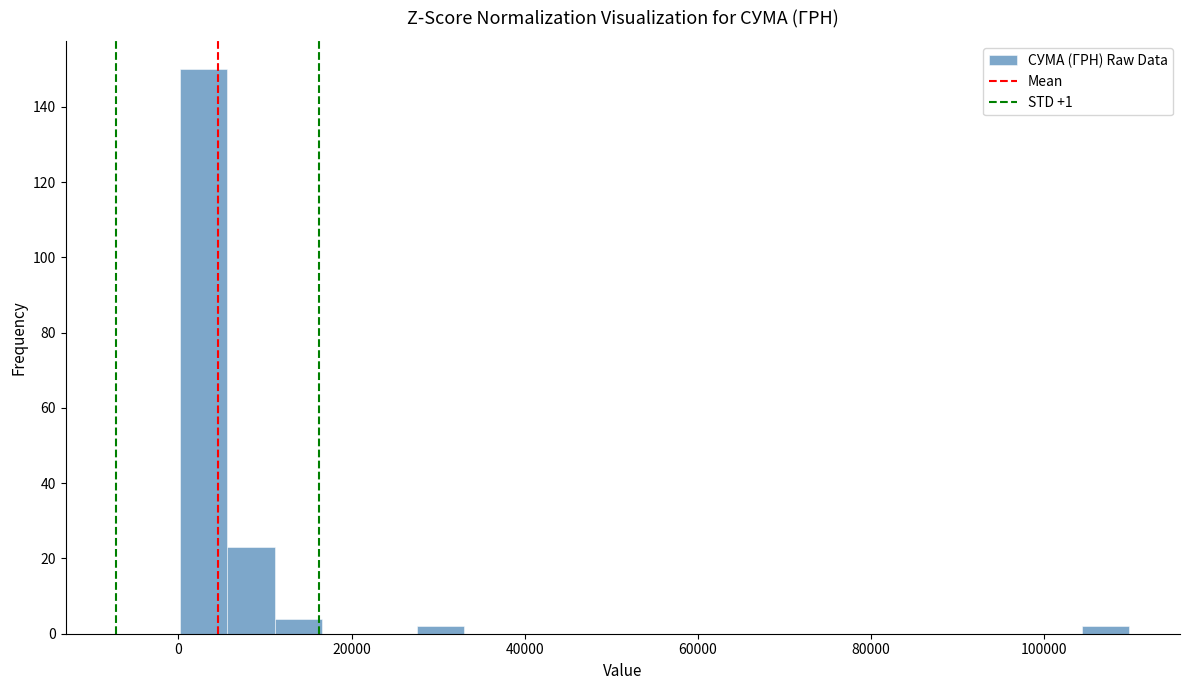

Around what value on the x-axis is the tallest bar? Give the approximate position of its centre, as read against the axis.

2000